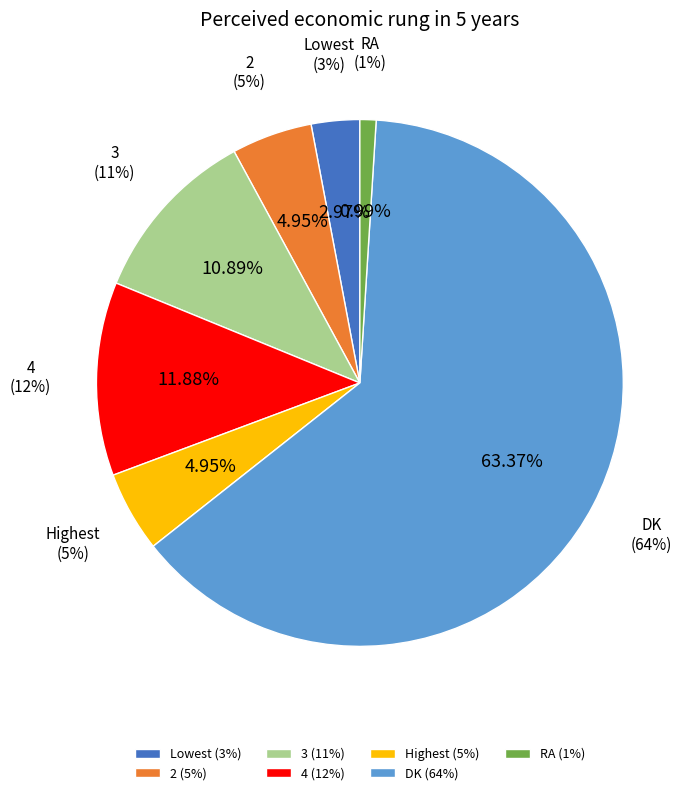

To the nearest percent, what is the difference between the largest and smallest slice percentages?

62%